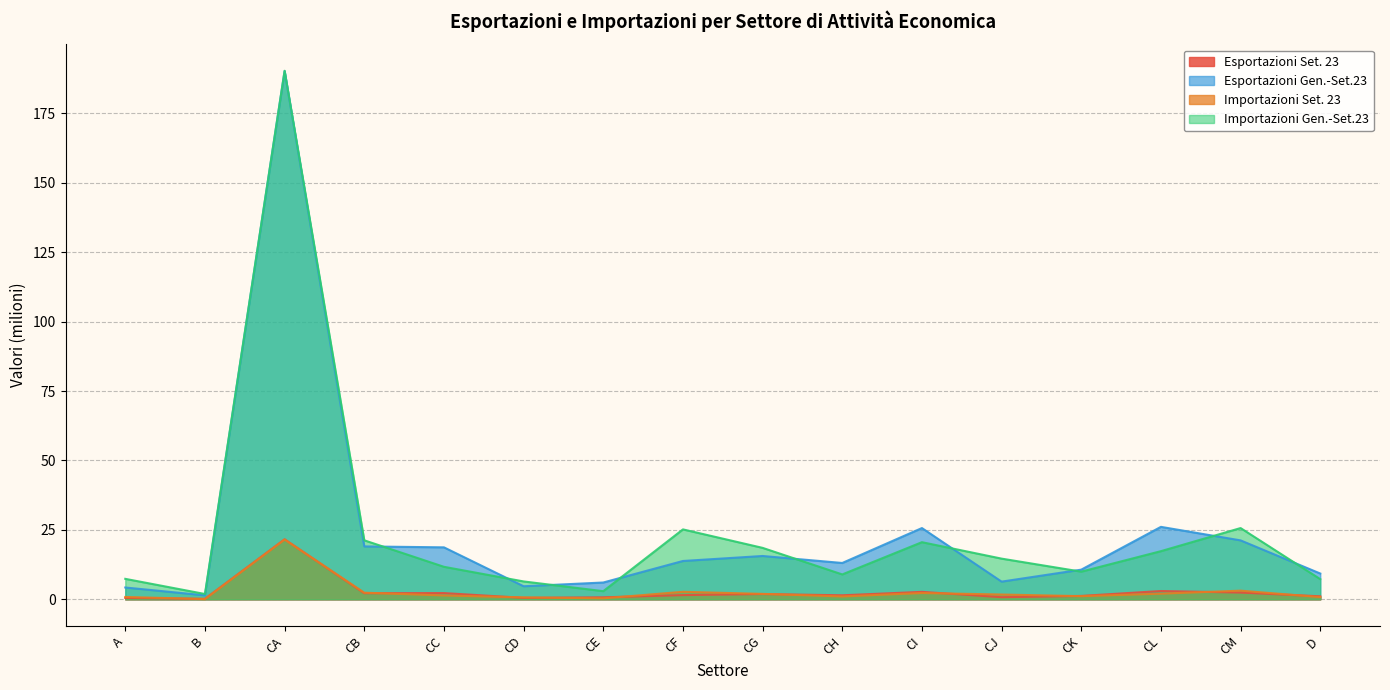

Reading left to right, what are all the values shown in this chart?

Esportazioni Set. 23: A=0.5	B=0.2	CA=21.6	CB=2.2	CC=2.2	CD=0.5	CE=0.7	CF=1.5	CG=1.9	CH=1.4	CI=2.7	CJ=0.8	CK=1.2	CL=3.0	CM=2.4	D=1.1
Esportazioni Gen.-Set.23: A=4.2	B=1.4	CA=190.2	CB=19.0	CC=18.7	CD=4.7	CE=6.0	CF=13.8	CG=15.6	CH=13.1	CI=25.7	CJ=6.4	CK=10.7	CL=26.1	CM=21.2	D=9.3
Importazioni Set. 23: A=0.8	B=0.1	CA=21.5	CB=2.4	CC=1.4	CD=0.7	CE=0.3	CF=2.7	CG=1.9	CH=1.0	CI=2.3	CJ=1.7	CK=1.1	CL=2.0	CM=3.1	D=0.8
Importazioni Gen.-Set.23: A=7.4	B=1.9	CA=190.3	CB=21.2	CC=11.7	CD=6.4	CE=2.9	CF=25.2	CG=18.5	CH=9.0	CI=20.6	CJ=14.6	CK=10.0	CL=17.3	CM=25.7	D=7.3